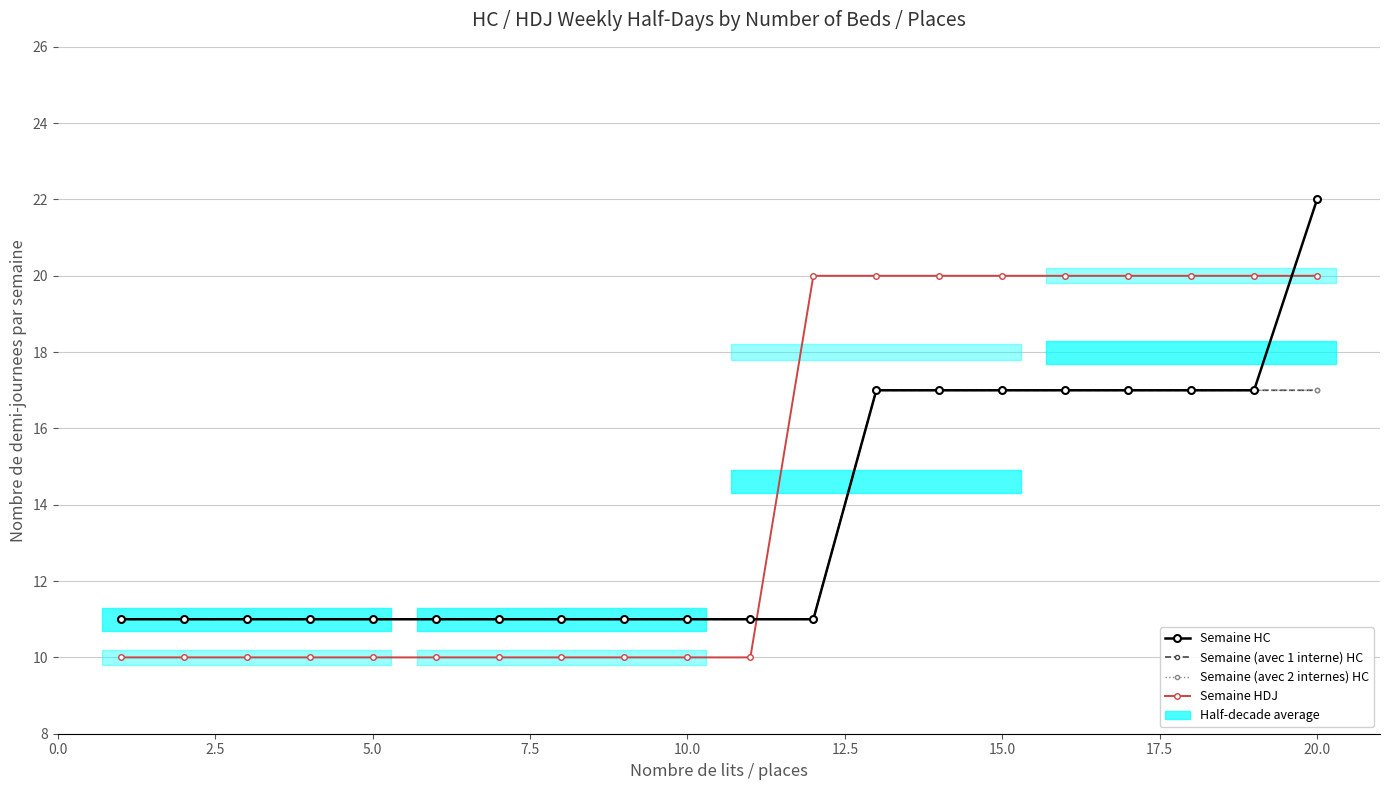

The Semaine HC series shows 16 at 11. True or false?

False